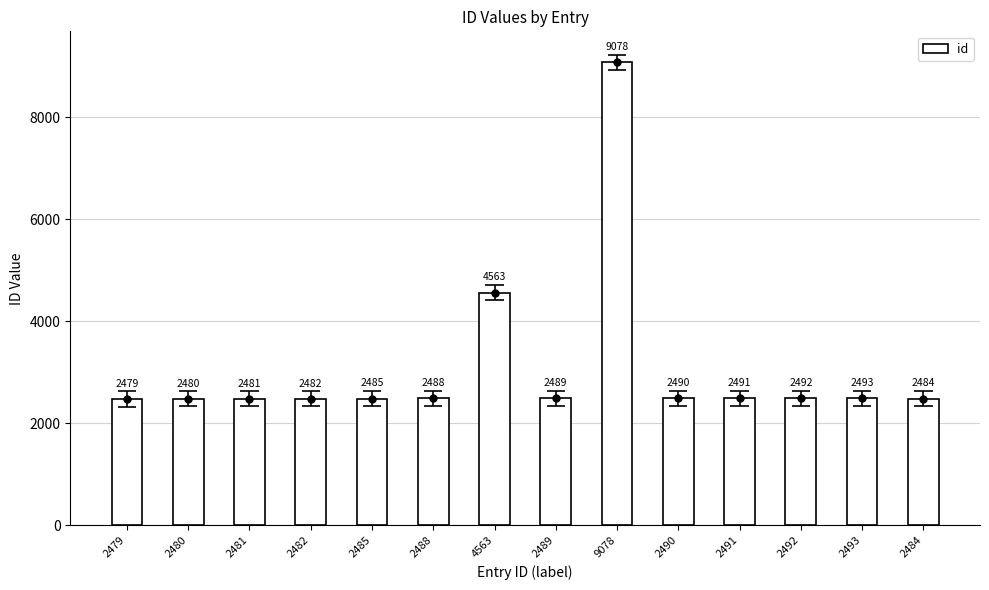

Reading left to right, transcribe all the data shown in this chart.

2479=2479	2480=2480	2481=2481	2482=2482	2485=2485	2488=2488	4563=4563	2489=2489	9078=9078	2490=2490	2491=2491	2492=2492	2493=2493	2484=2484